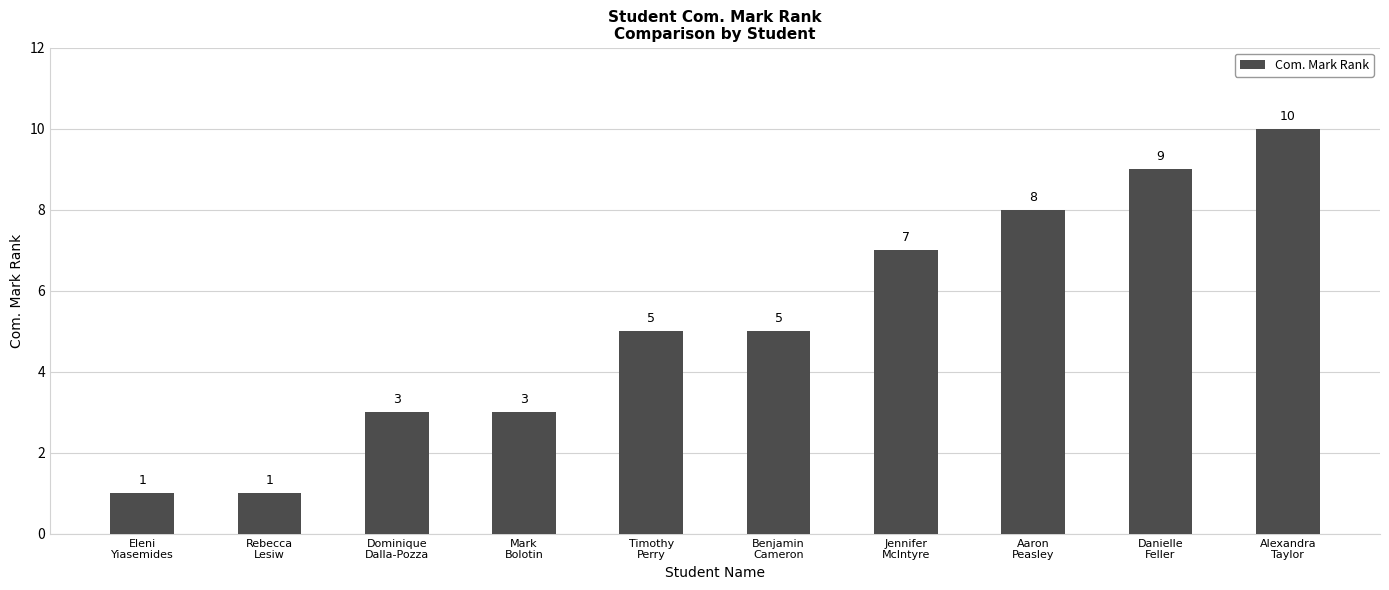

What is the sum of all values?

52